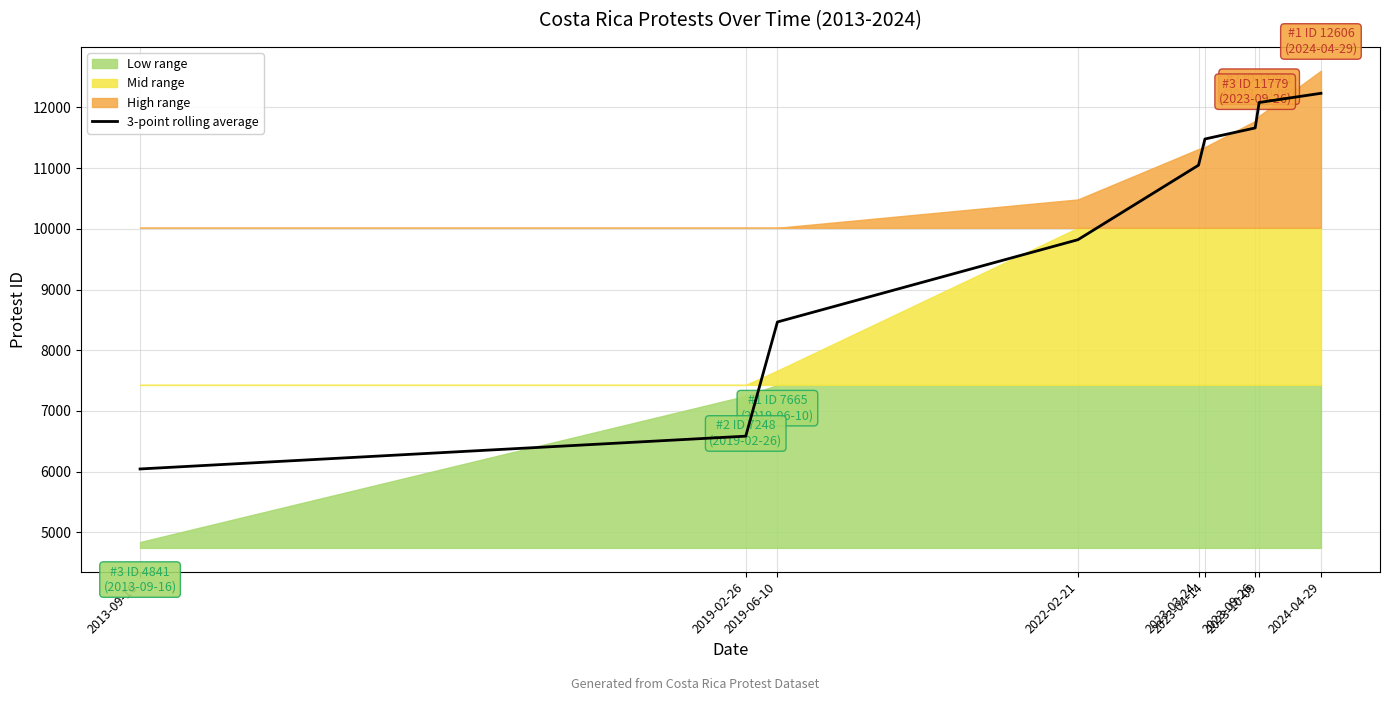

The chart shows a value of 5765.8 at 2022-02-21. True or false?

False